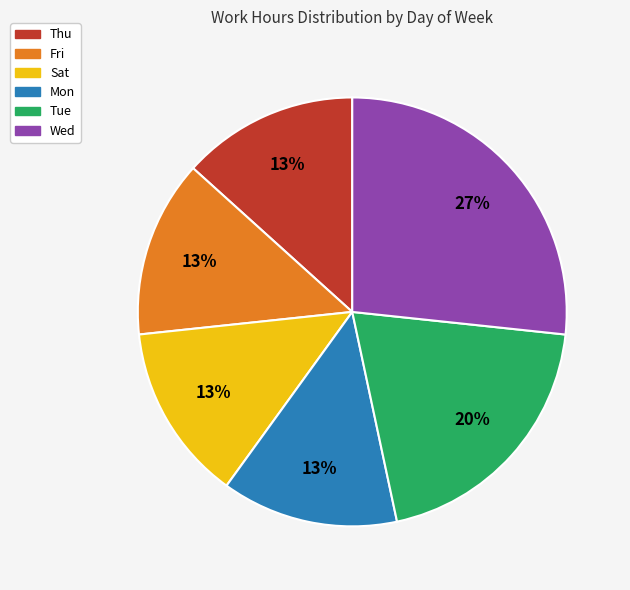

What is the ratio of the value at Sat to the value at Fri?

1.0